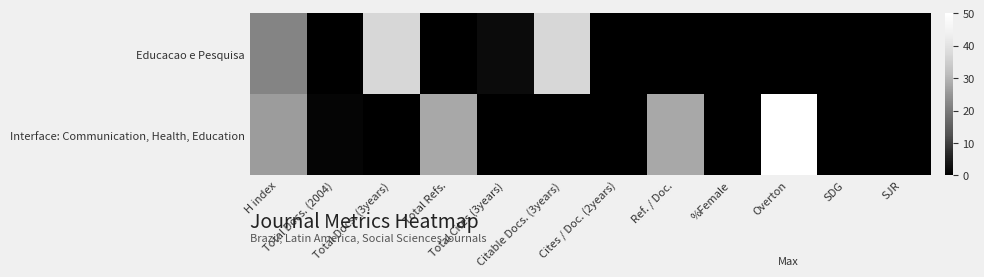

At which category is the sum across all series the highest?

Overton